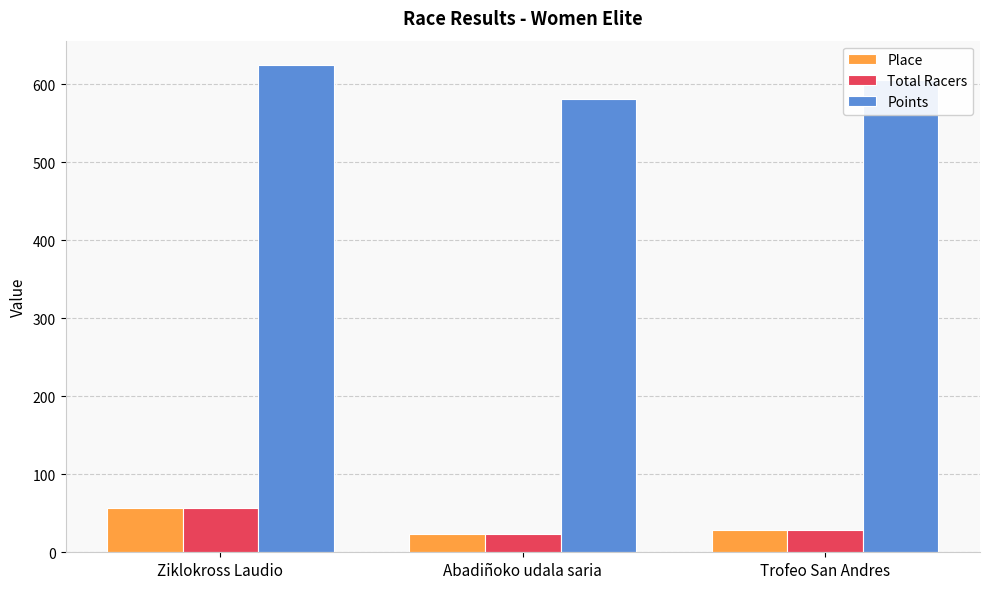

Is the value of Total Racers at Abadiñoko udala saria greater than the value of Points at Abadiñoko udala saria?

No